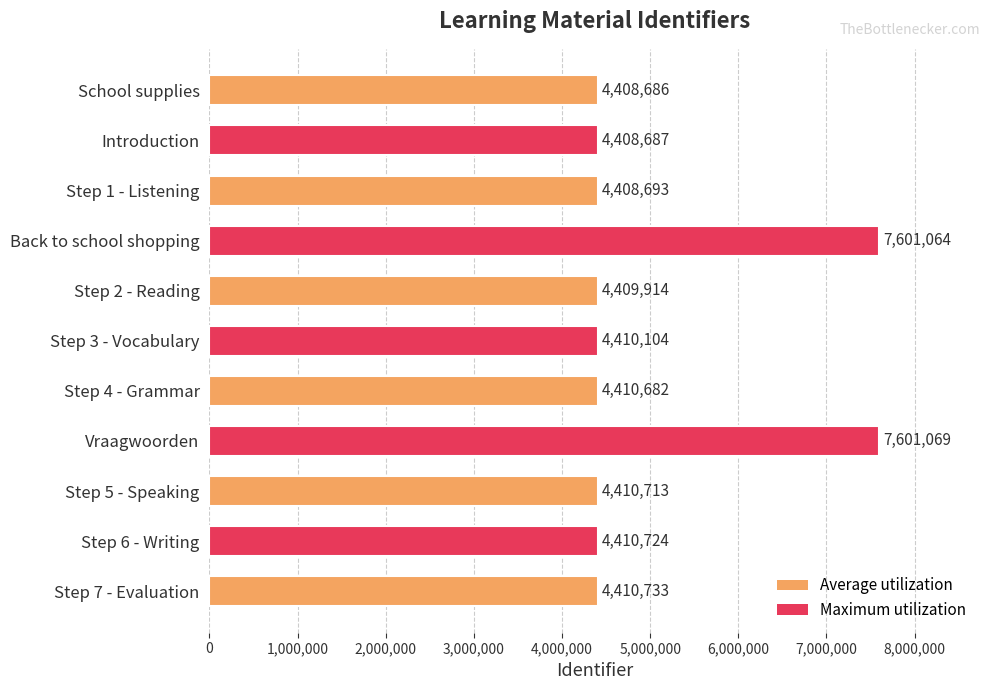

What is the label of the 5th bar from the bottom?

Step 4 - Grammar